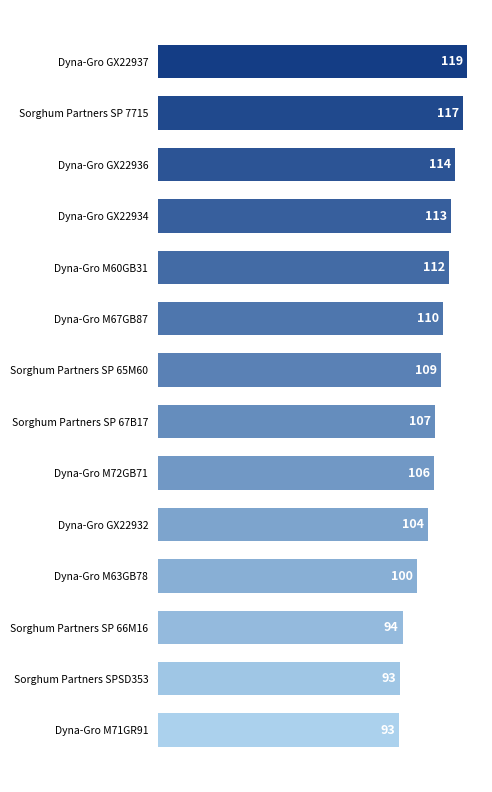

What is the smallest value displayed?

92.8